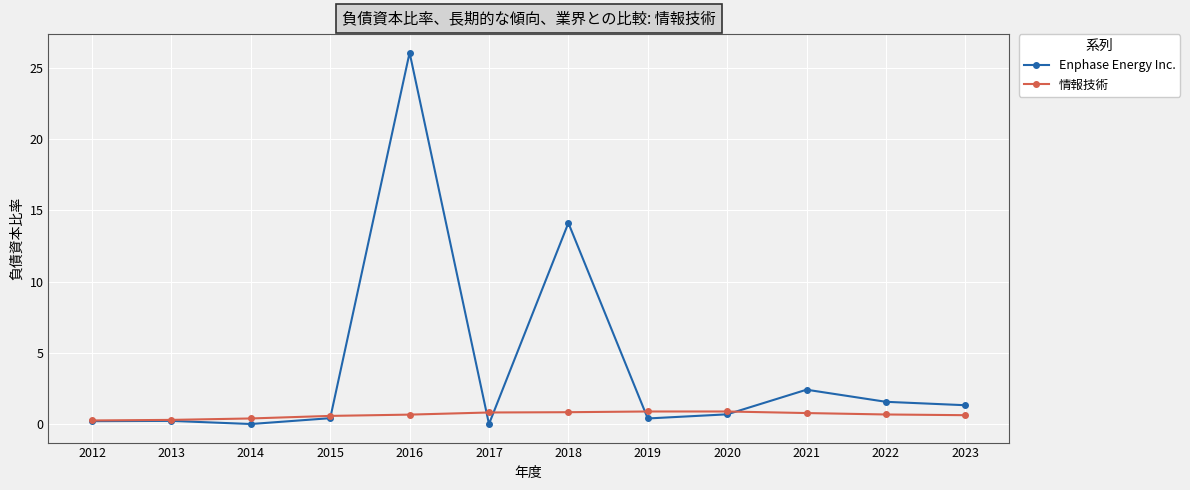

Which category has the highest value in the Enphase Energy Inc. series?

2016